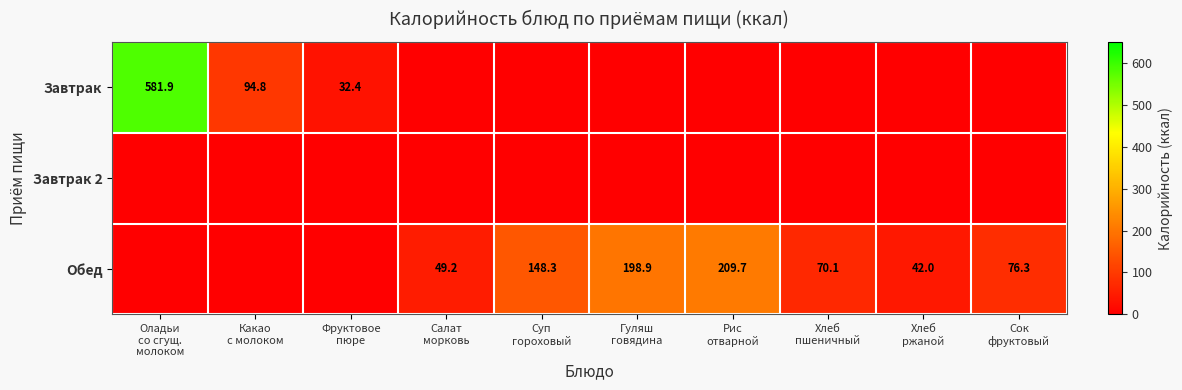

List the series in order of their peak value, highest first.

Завтрак, Обед, Завтрак 2